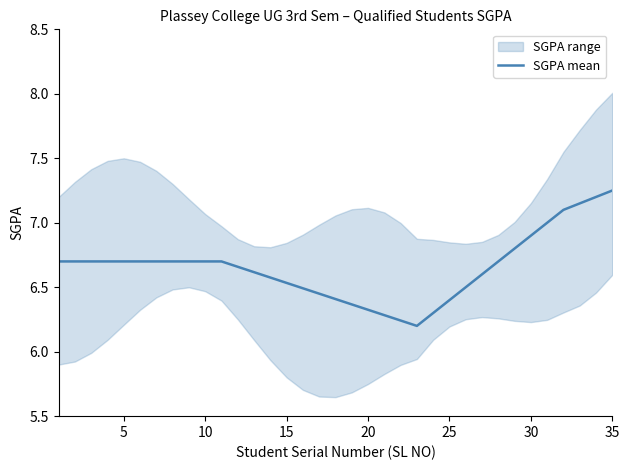

Is it true that SGPA mean equals 12.3 at 35?

False